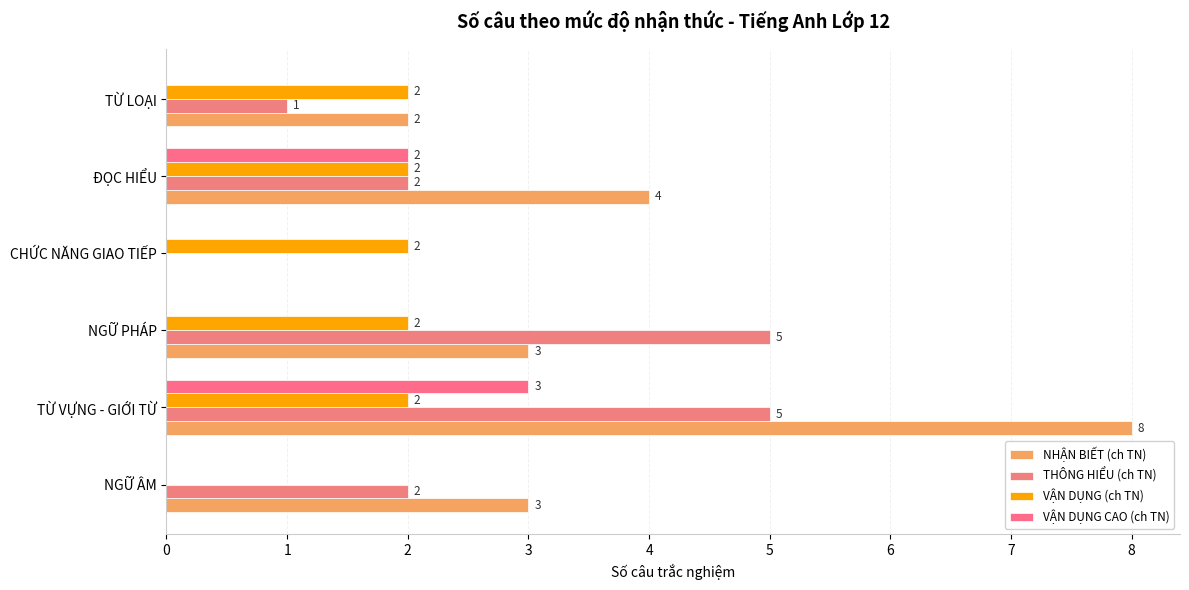

What are all the series names shown in the legend?

NHẬN BIẾT (ch TN), THÔNG HIỂU (ch TN), VẬN DỤNG (ch TN), VẬN DỤNG CAO (ch TN)